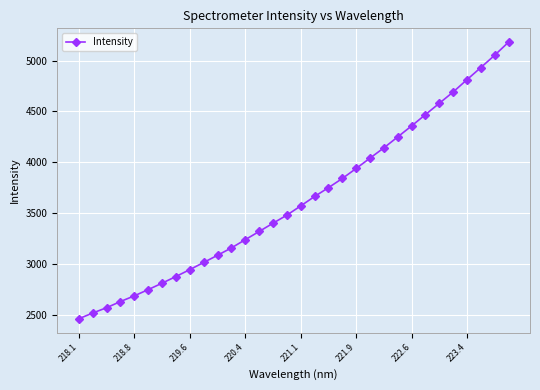

Does the chart have visible grid lines?

Yes